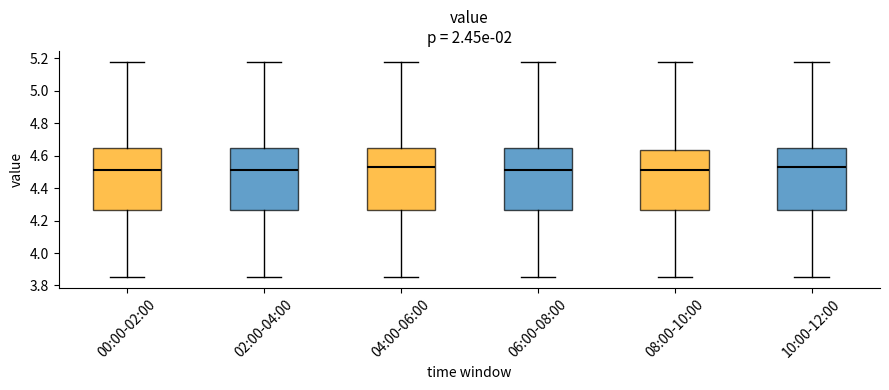

Where does the upper whisker of the box for 06:00-08:00 end on the y-axis? The values are not printed on the chart, so give them approximately, as read against the axis.

5.18